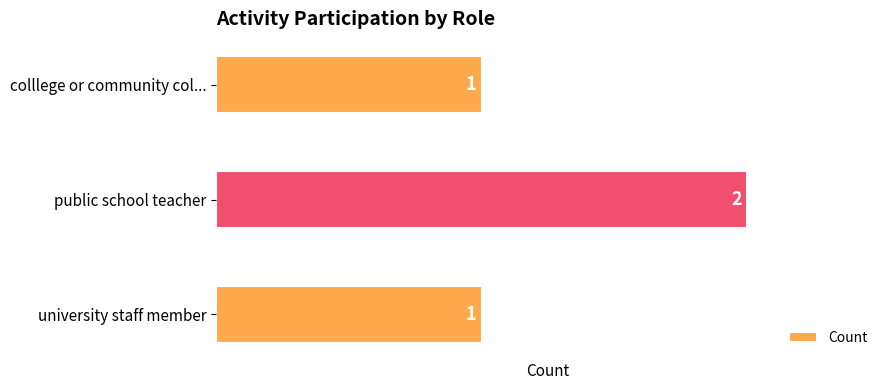

Approximately how many times larger is the value at public school teacher compared to university staff member?

2.0